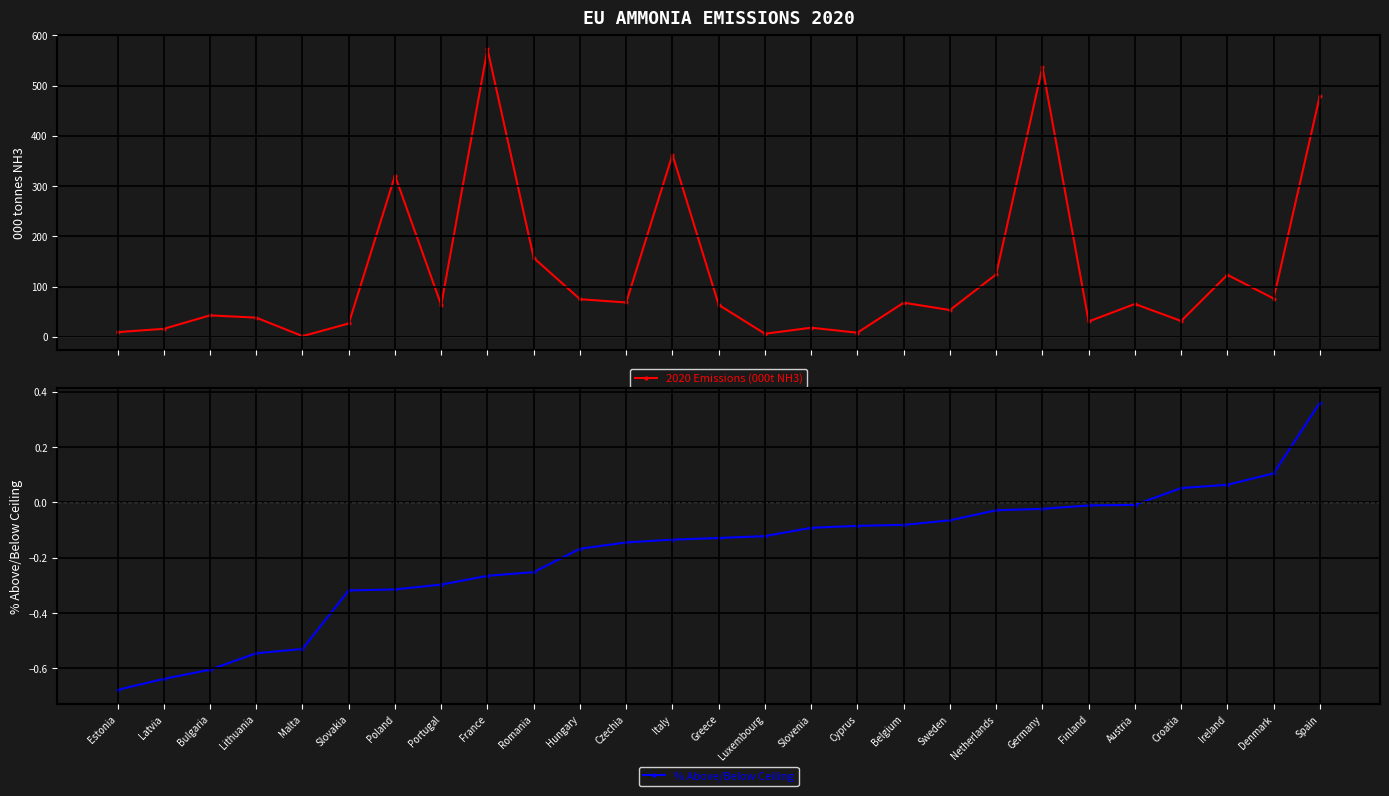

Is it true that 2020 Emissions (000t NH3) equals 271.1 at Spain?

False